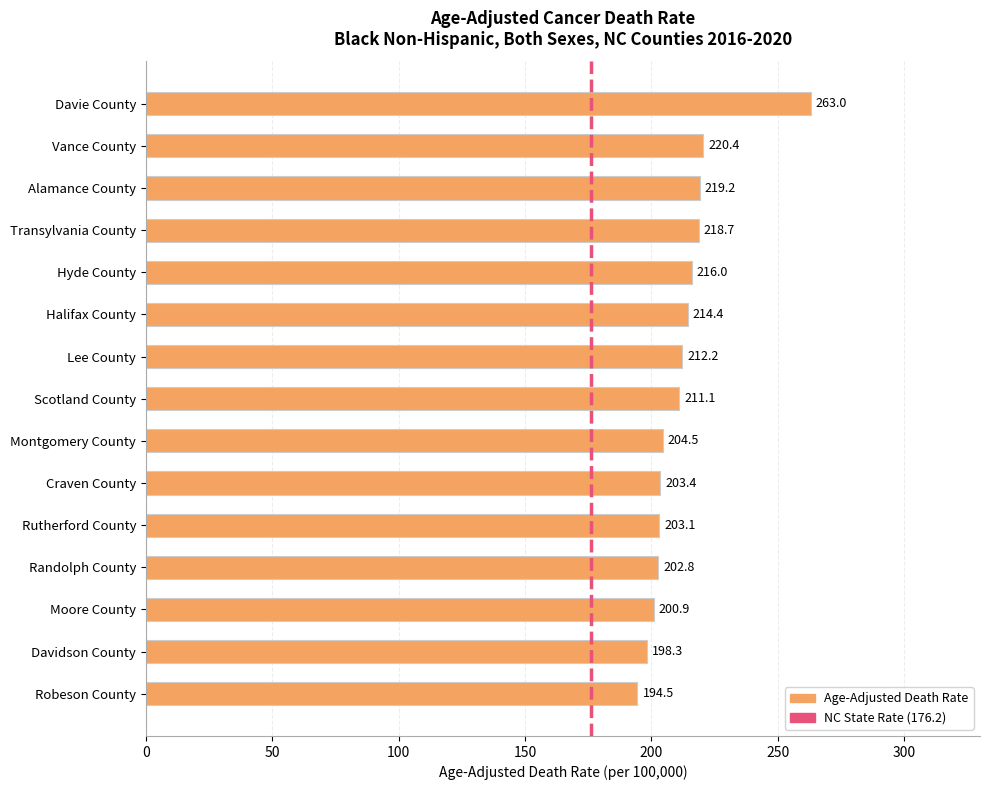

Count the number of values greater than 211.

8